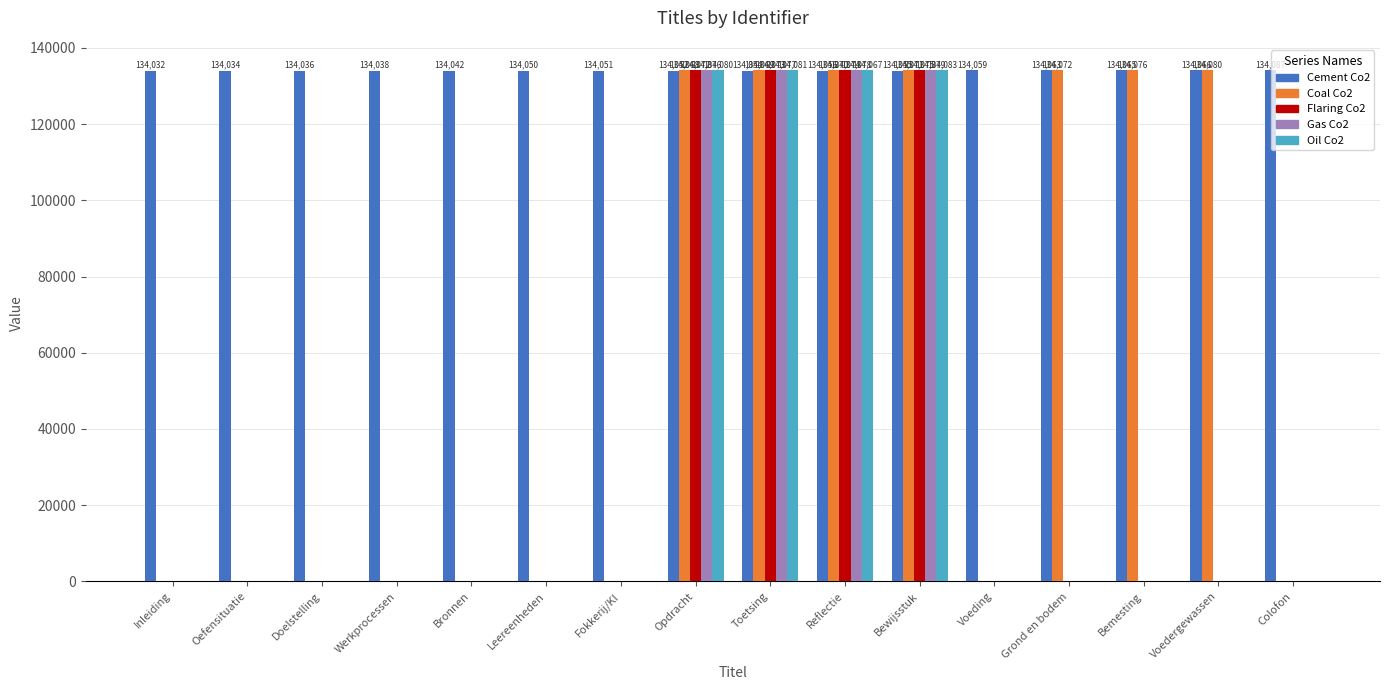

The Gas Co2 series shows -65731 at Colofon. True or false?

False